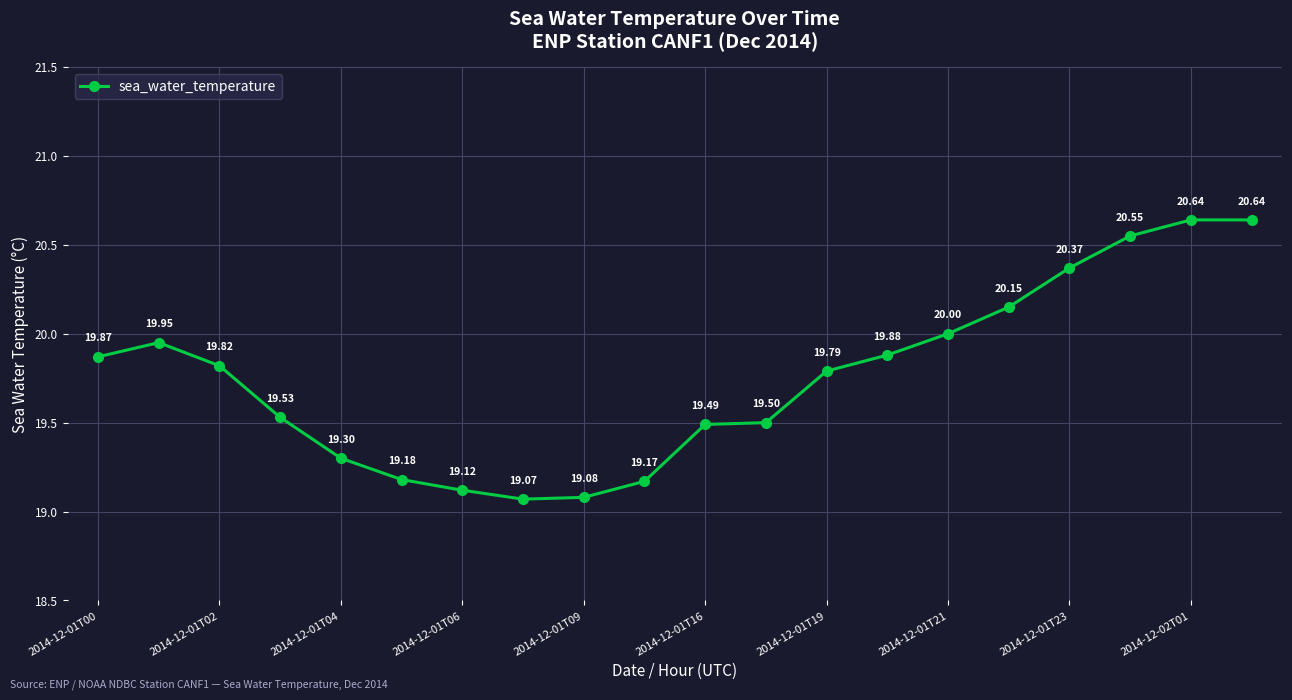

How many interior local valleys (lower than both neighbors) does the data have?

1